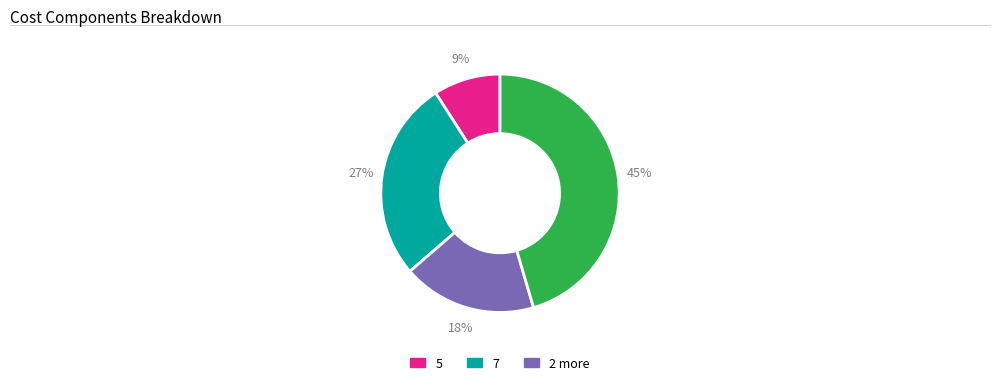

To the nearest percent, what is the average slice percentage?

25%